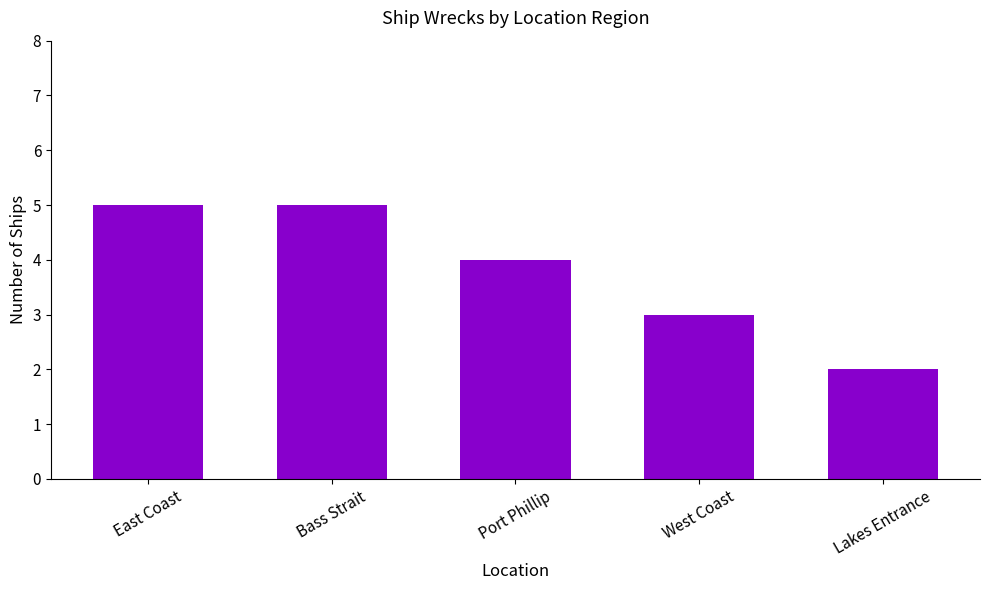

What is the label of the 5th bar from the left?

Lakes Entrance